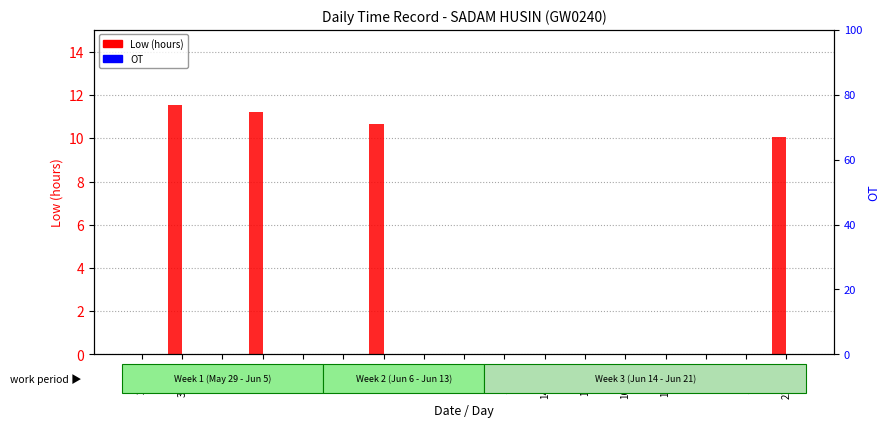

Between 5-Sat and 8-Tue, which is larger?

8-Tue